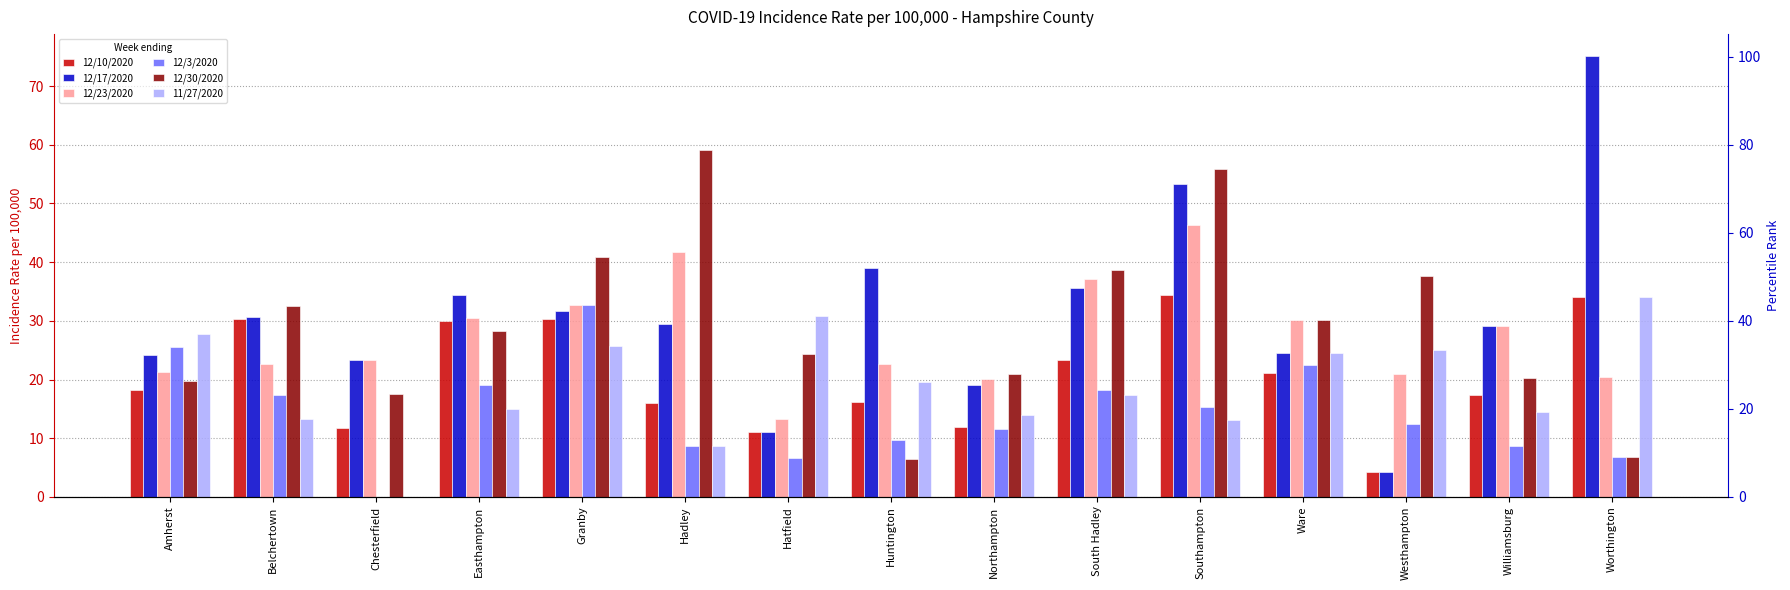

Which series has the largest range (max minus min)?

12/17/2020